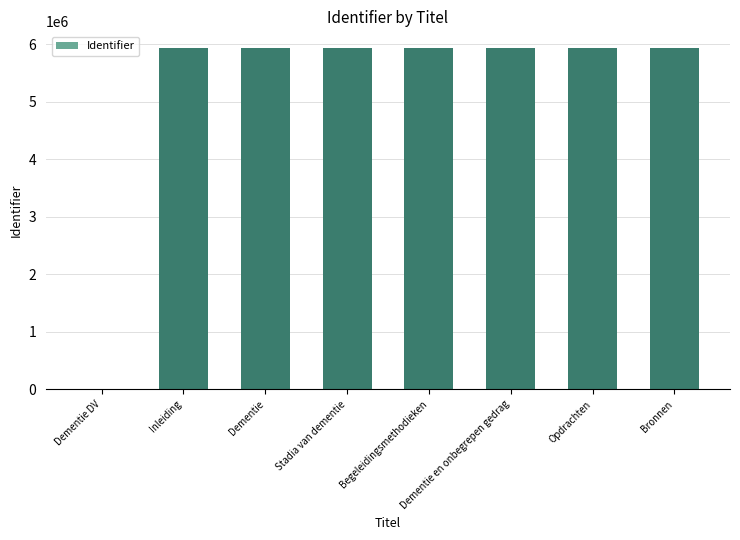

What is the ratio of the value at Opdrachten to the value at Begeleidingsmethodieken?

1.0